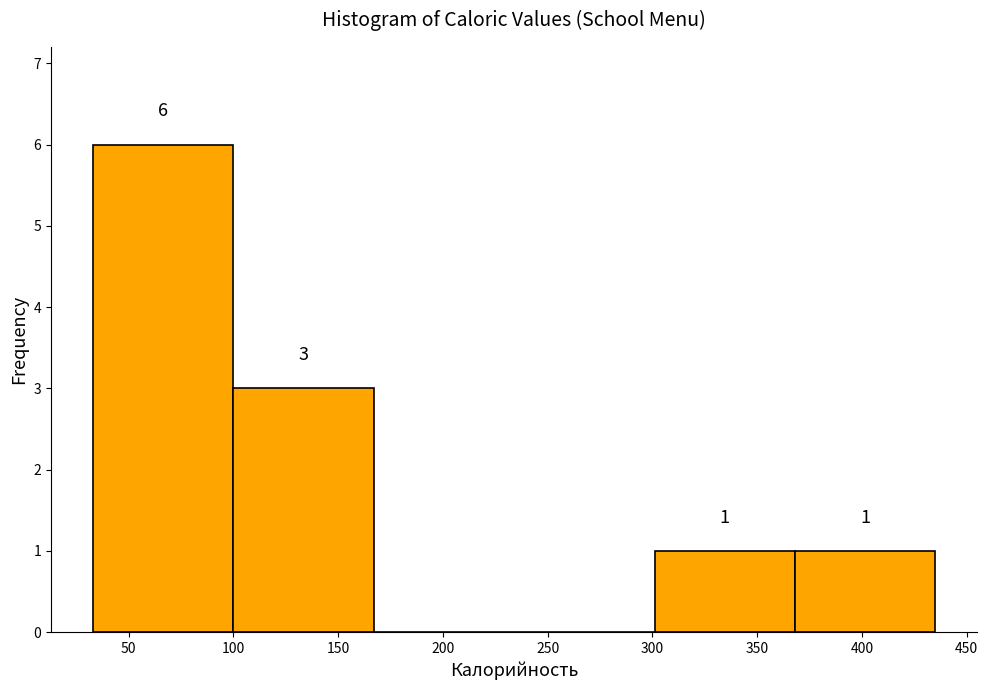

Which range on the x-axis has the tallest bar?

33 to 100